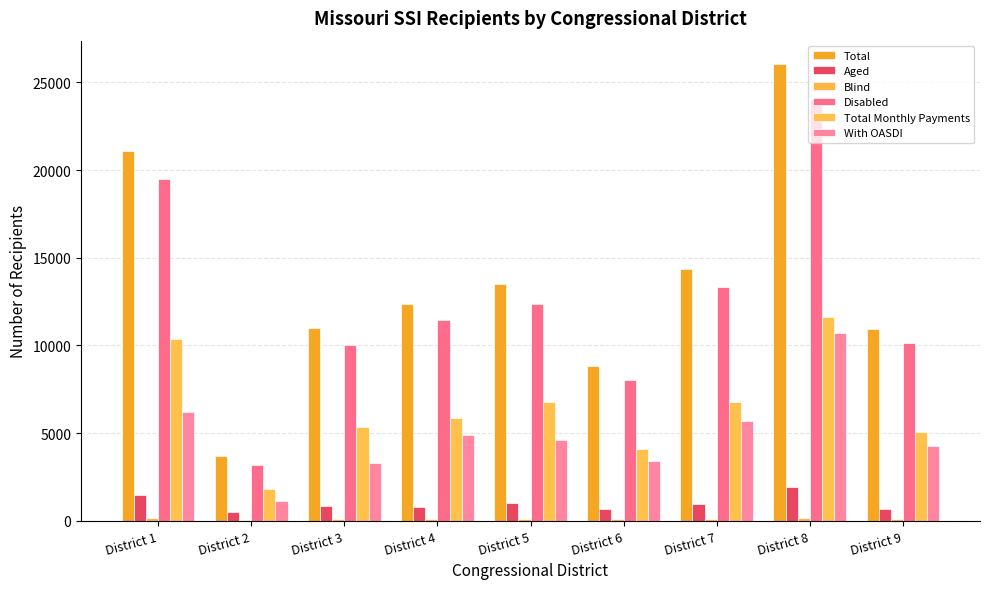

How many groups of bars are there?

9